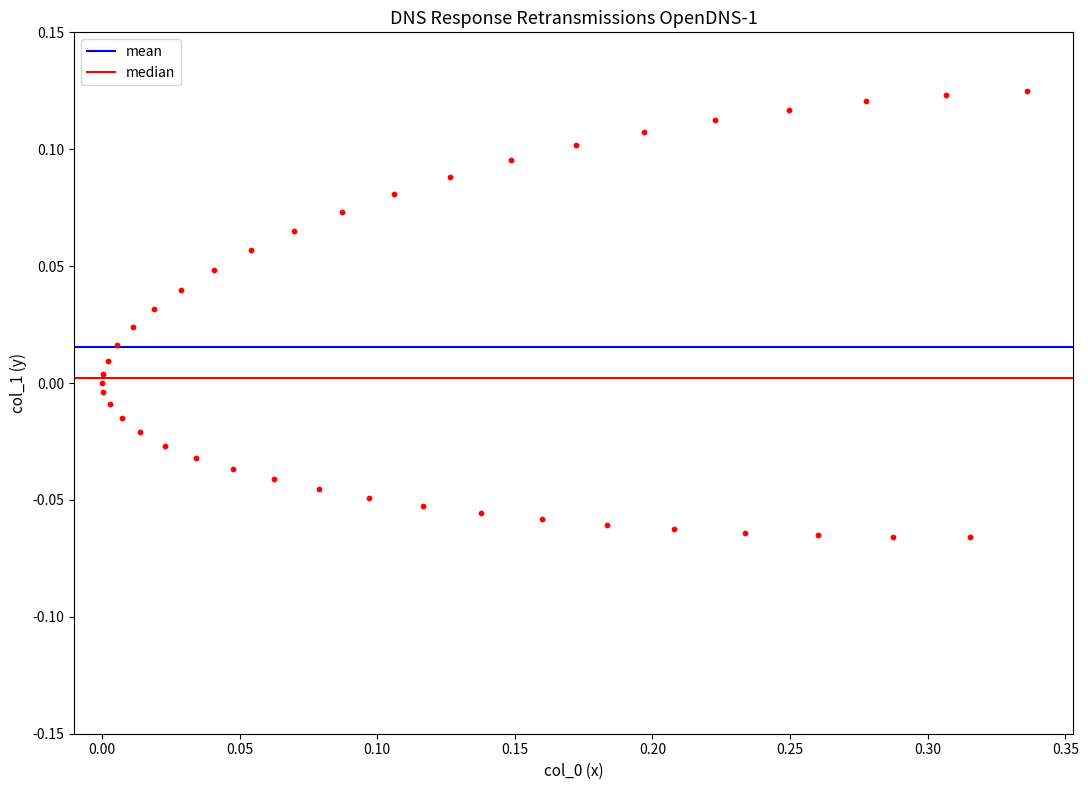

What is the range of X values (max minus min)?

0.3